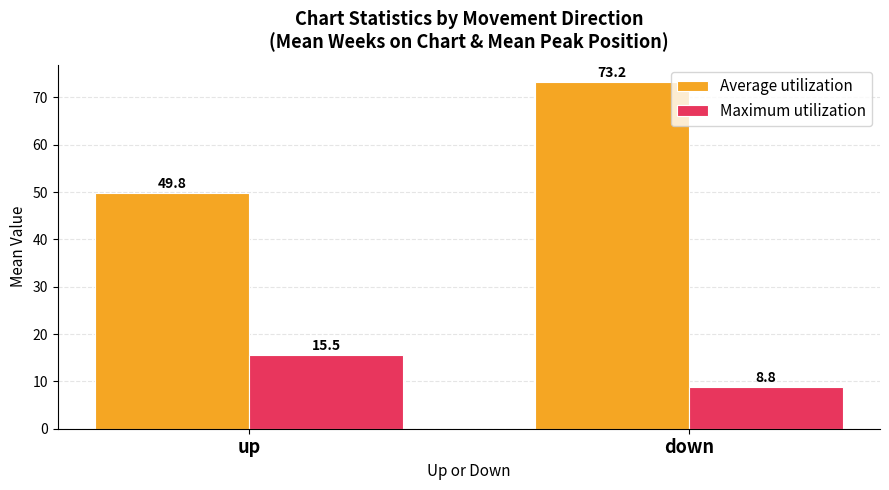

Is the value of Maximum utilization at up greater than the value of Average utilization at down?

No